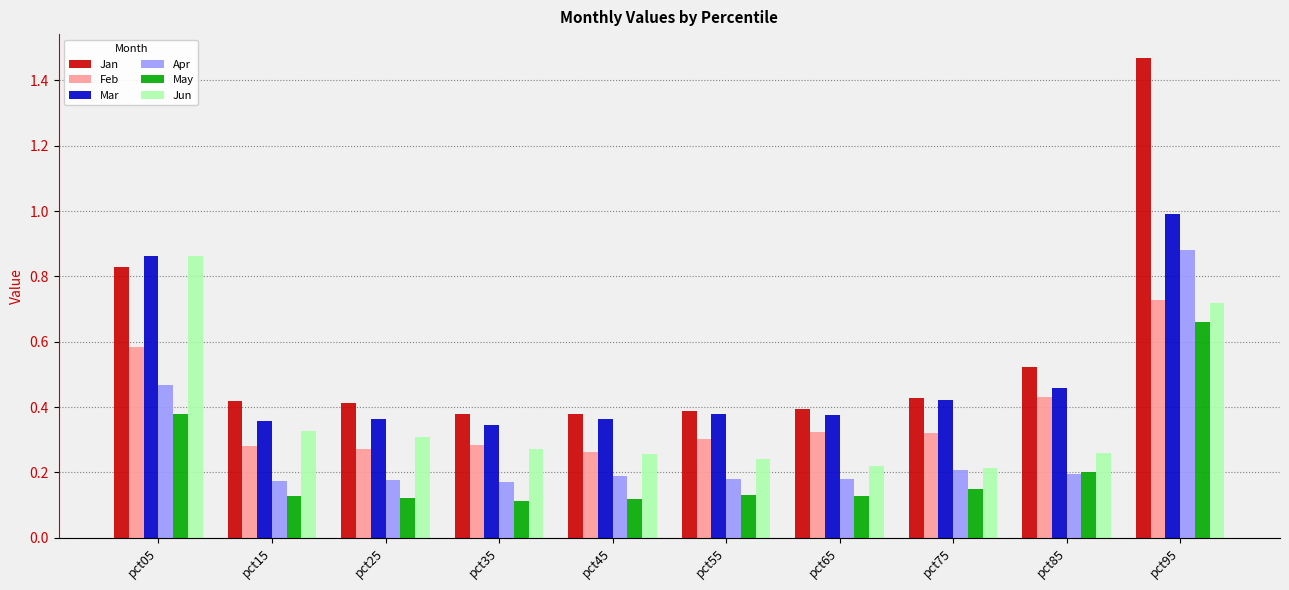

Which category has the highest value across all series?

pct95